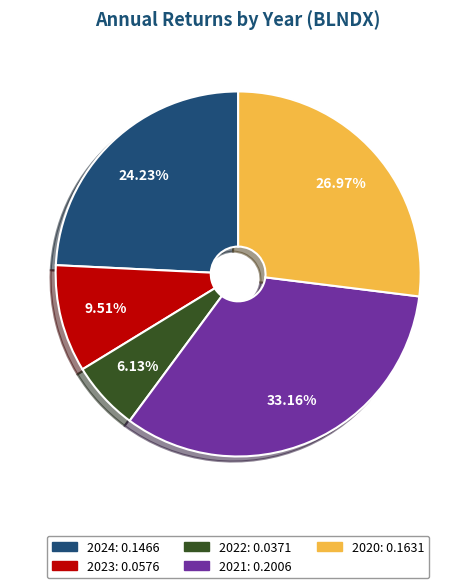

Is the sum of 2023 and 2024 greater than half?

No